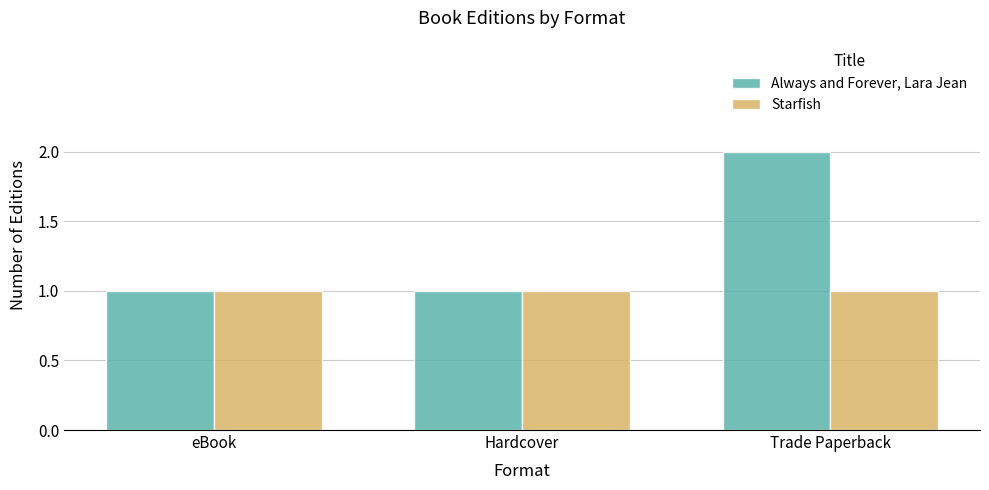

Rank the series by their maximum value, from lowest to highest.

Starfish, Always and Forever, Lara Jean